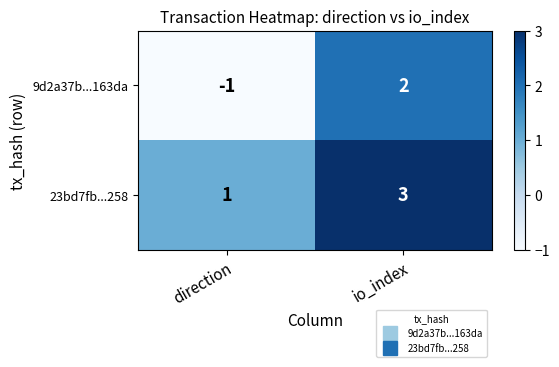

Count the number of data series in this chart.

2